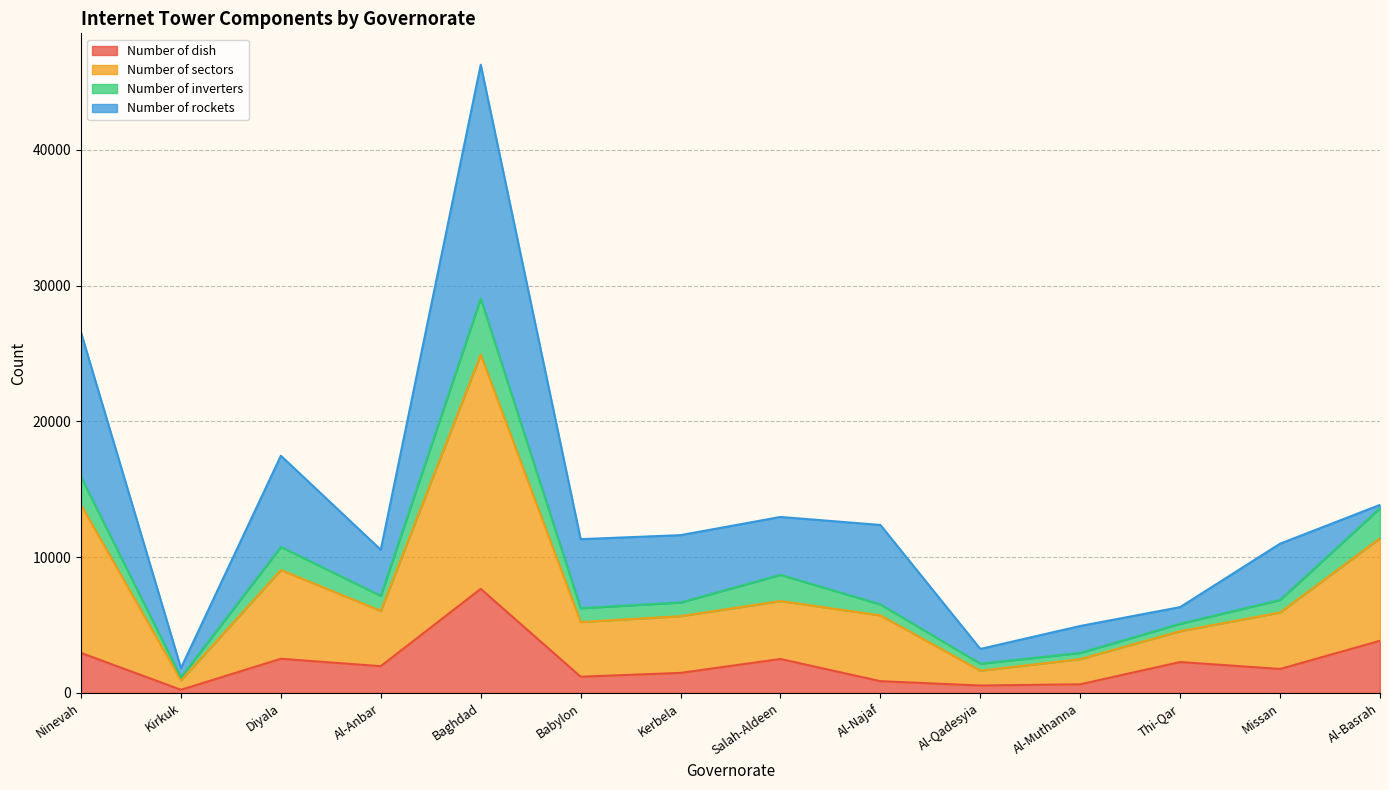

At which category is the sum across all series the highest?

Baghdad